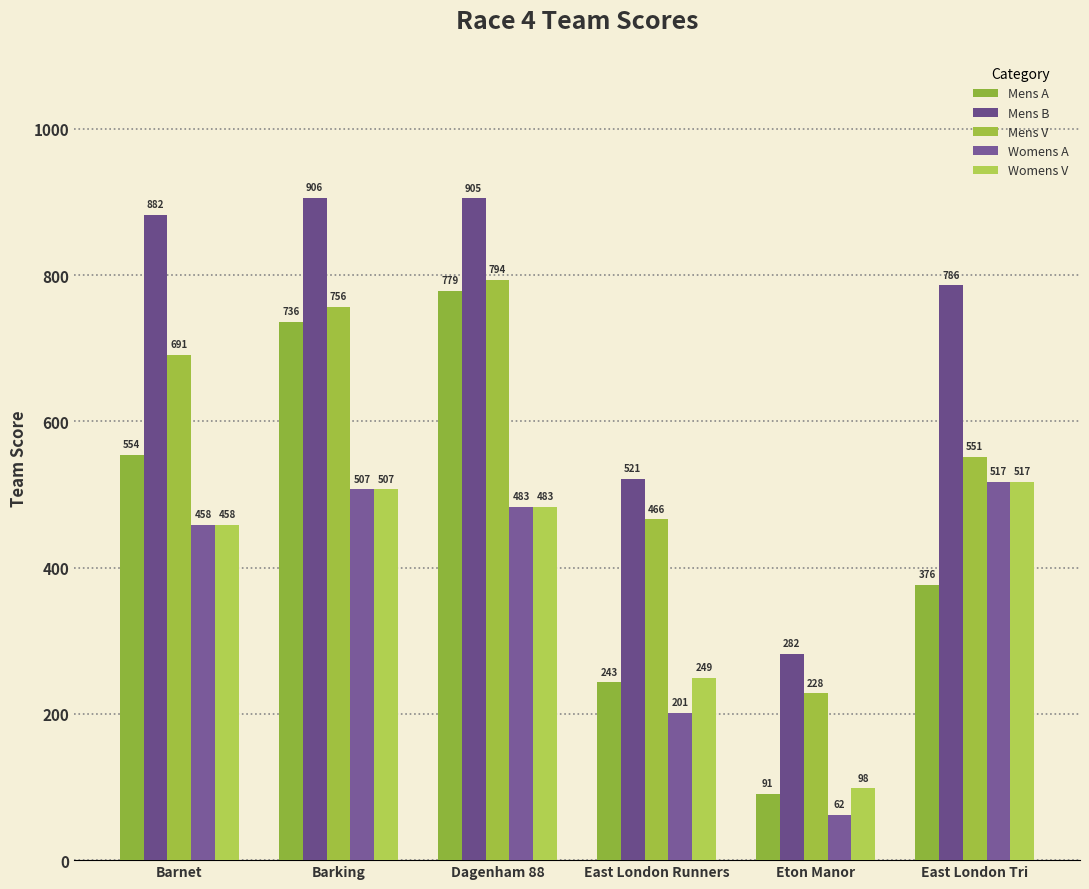

What is the average value of the Womens V series?

385